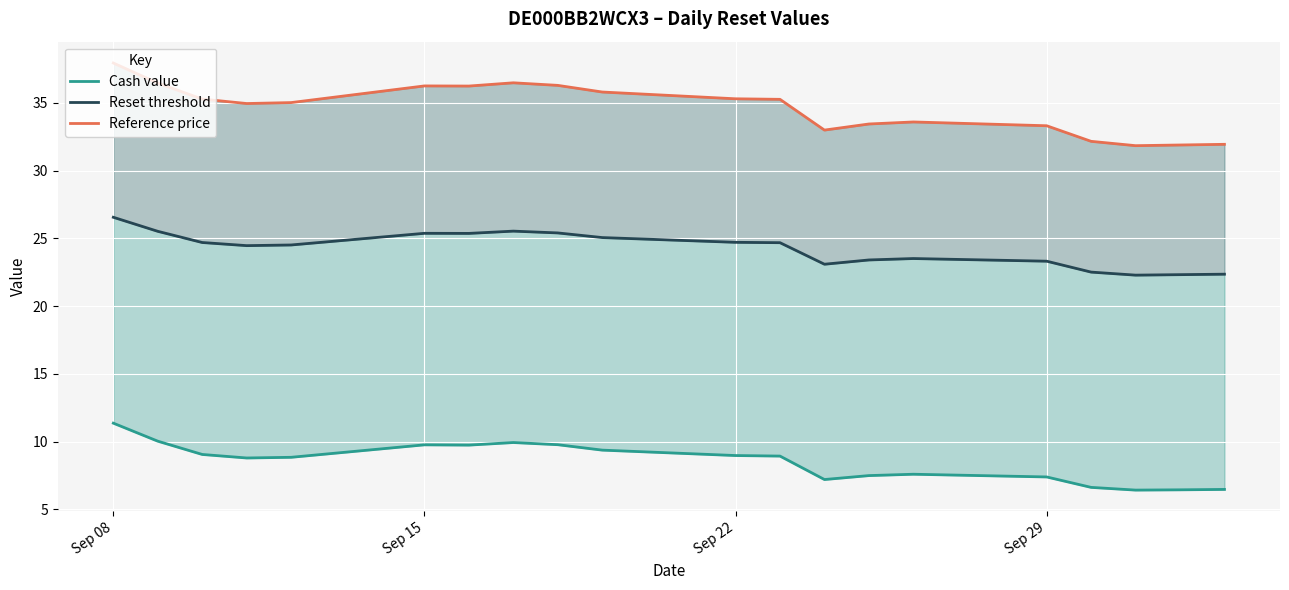

Which series has the largest total across all categories?

Reference price